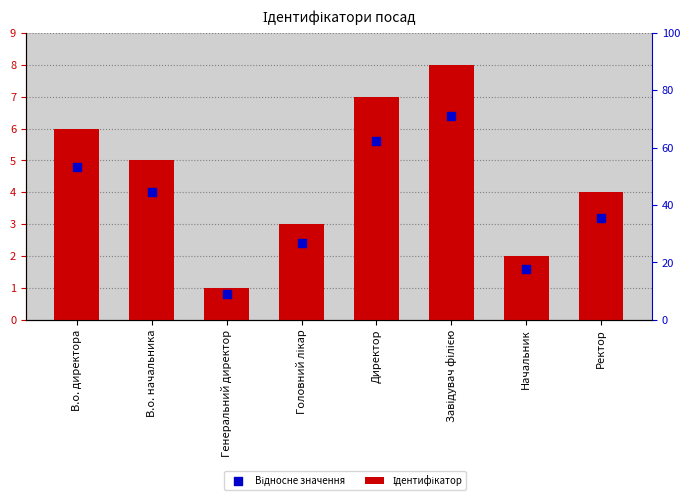

At how many categories does at least one series exceed 2?

6